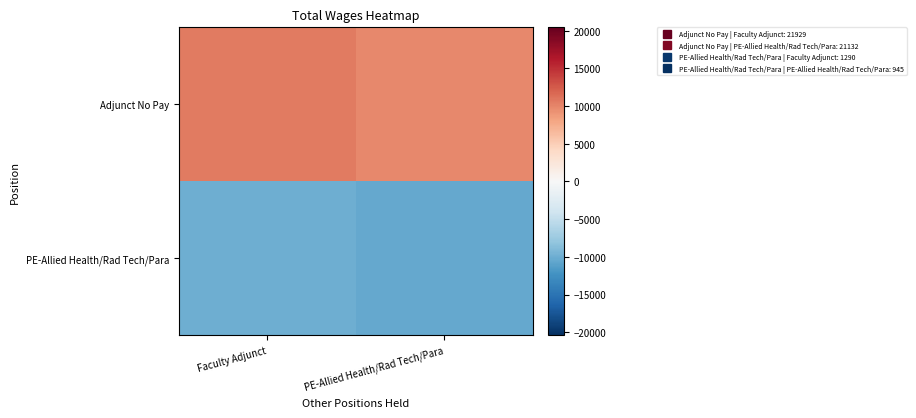

Which series has the widest spread of values?

Adjunct No Pay